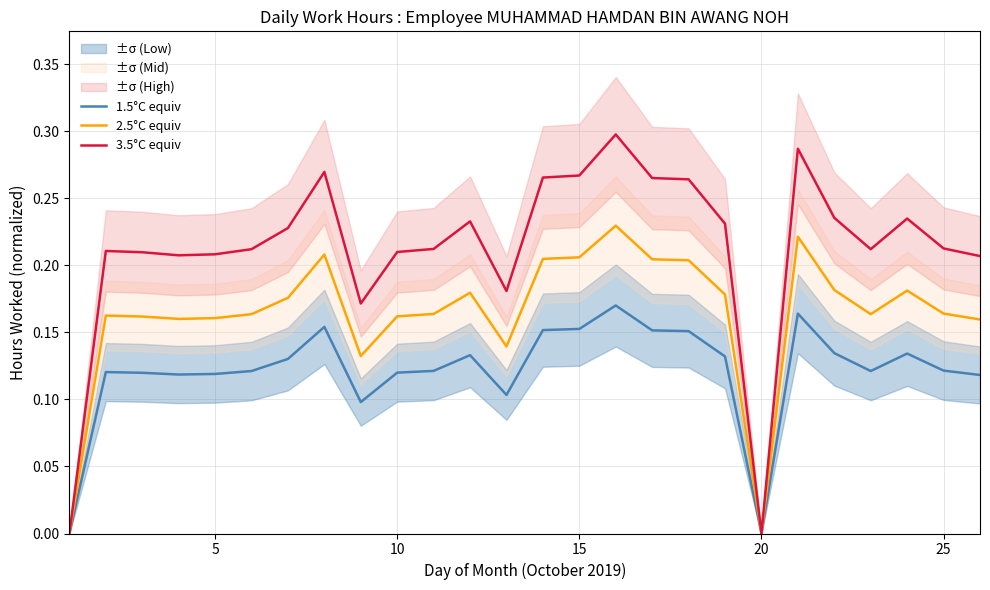

True or false: 1.5°C equiv has a value of 0.1 at 15.

False